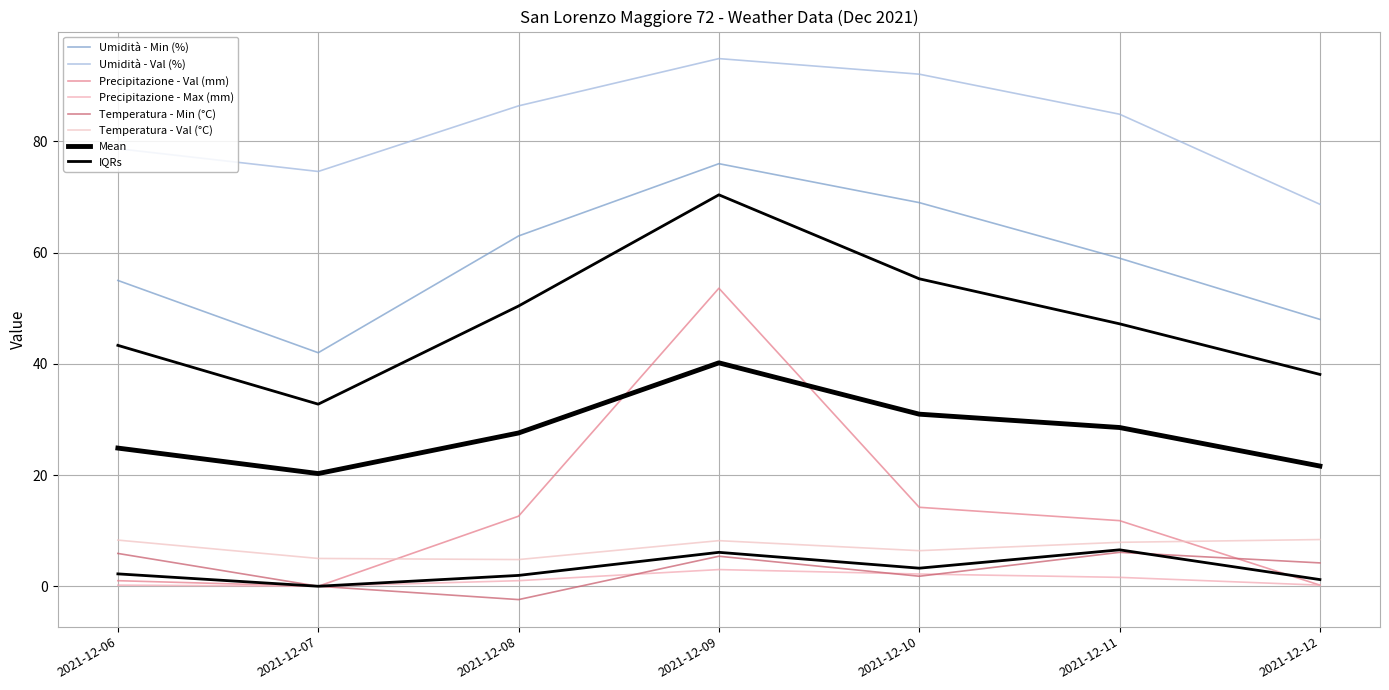

Reading left to right, list all the values displayed in this chart.

Precipitazione - Val (mm): 1.0	0.0	12.6	53.6	14.2	11.8	0.2
Precipitazione - Max (mm): 0.2	0.0	1.0	3.0	2.2	1.6	0.2
Temperatura - Min (°C): 5.9	0.0	-2.4	5.4	1.8	6.1	4.2
Temperatura - Val (°C): 8.3	5.0	4.8	8.2	6.4	7.9	8.4
Umidità - Min (%): 55.0	42.0	63.0	76.0	69.0	59.0	48.0
Umidità - Val (%): 78.7	74.6	86.4	94.9	92.1	84.9	68.7